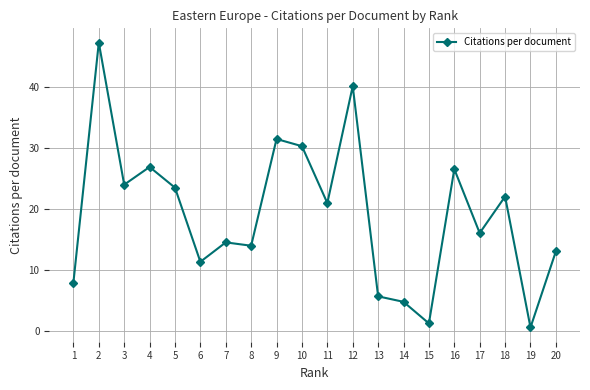

The value at 11 is 20.9. True or false?

True